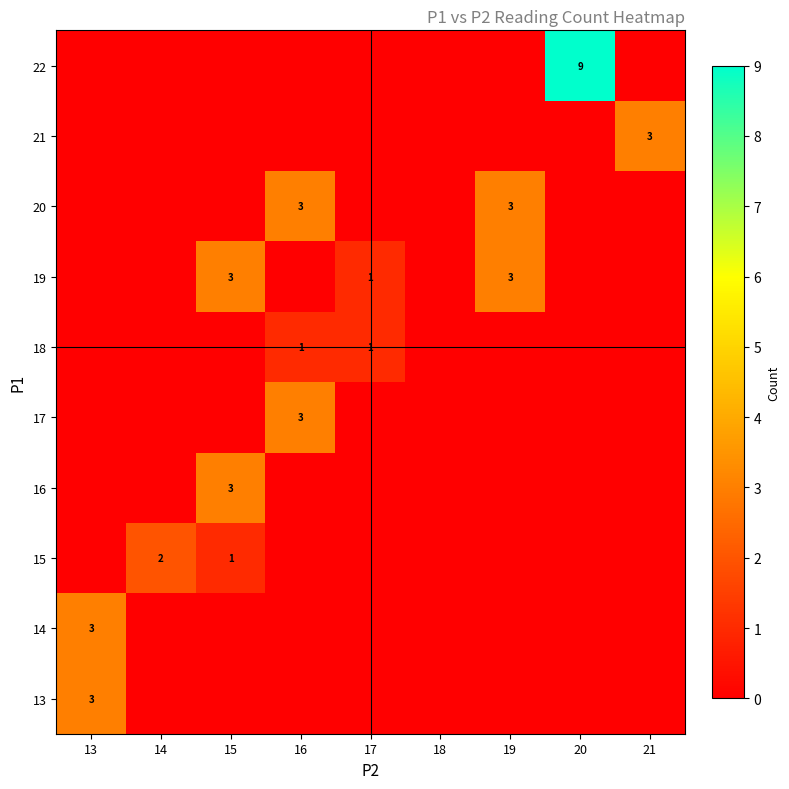

What is the total value across all series at 21?

3